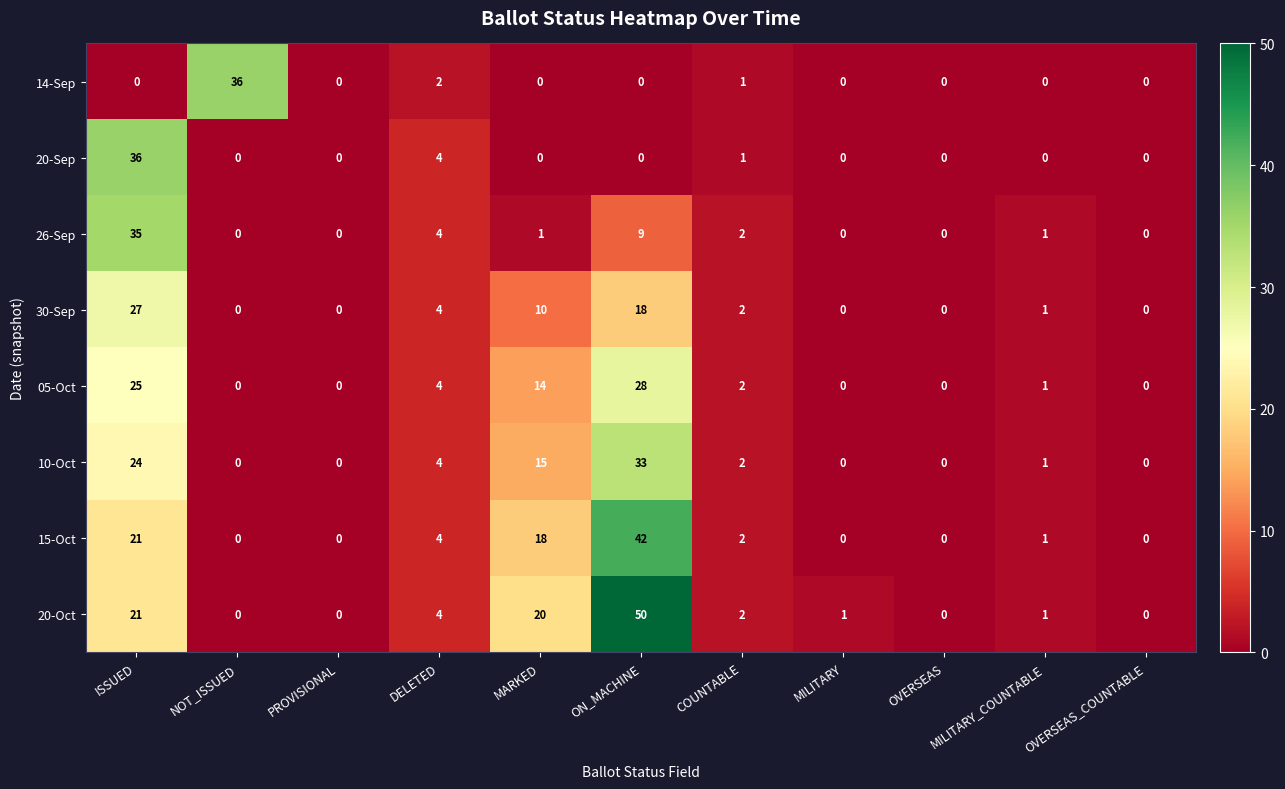

True or false: 20-Sep has a value of 0 at MILITARY_COUNTABLE.

True